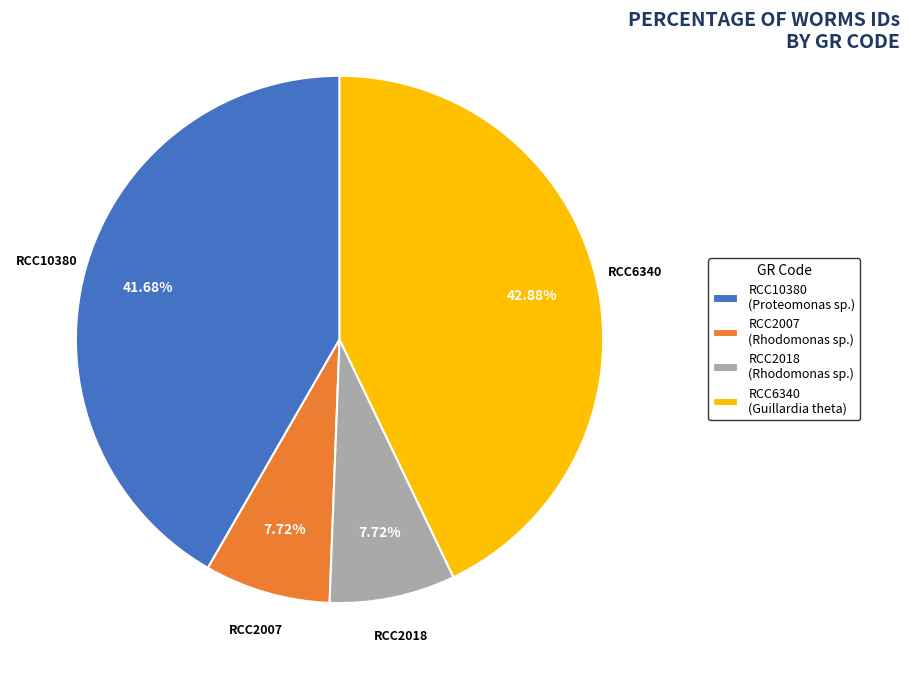

Which has a higher value, RCC6340 (Guillardia theta) or RCC2007 (Rhodomonas sp.)?

RCC6340 (Guillardia theta)